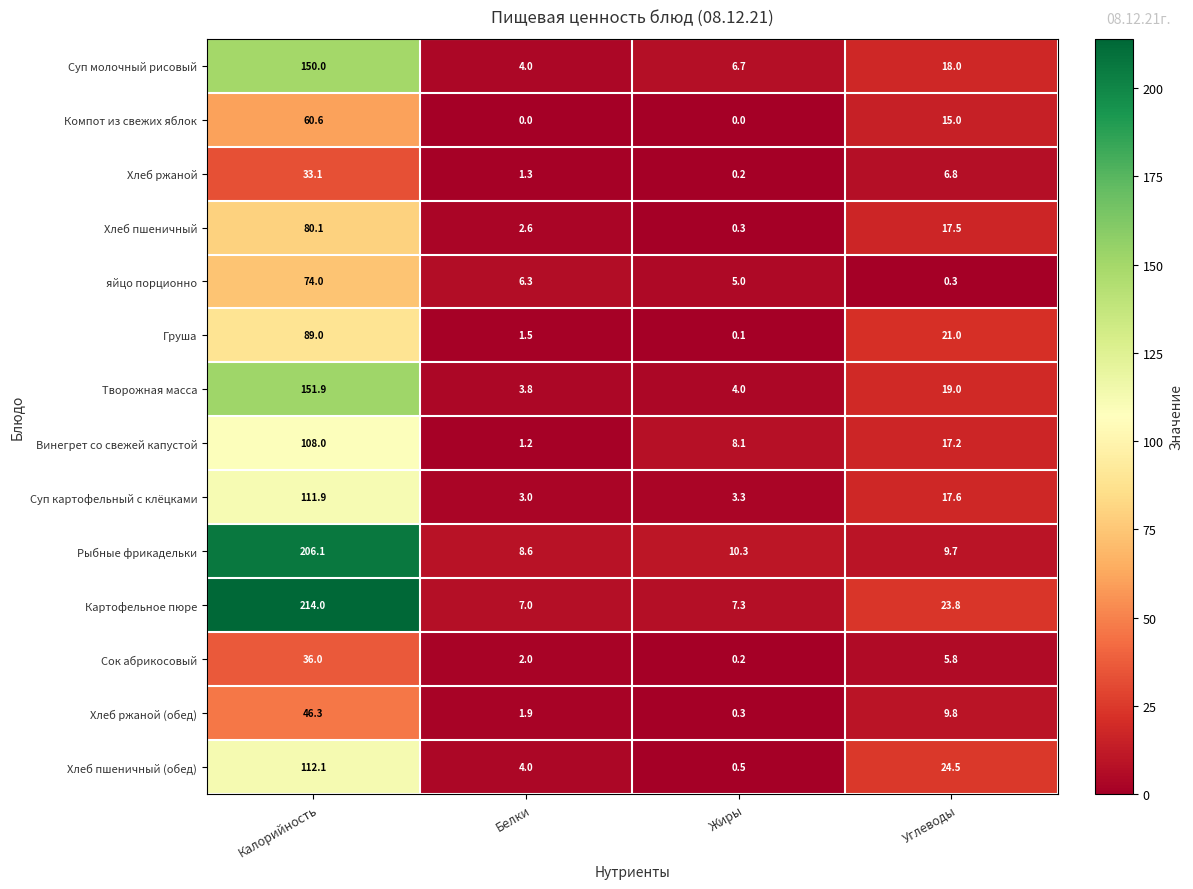

The value of Суп молочный рисовый at Углеводы is 18.0. True or false?

True